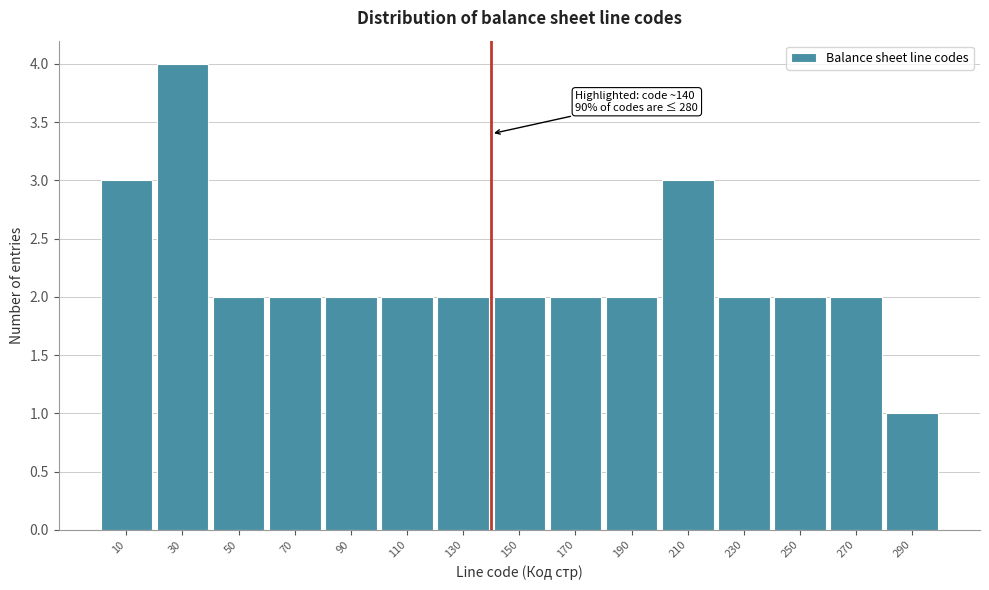

Over which range of the x-axis is the bar tallest?

20 to 40